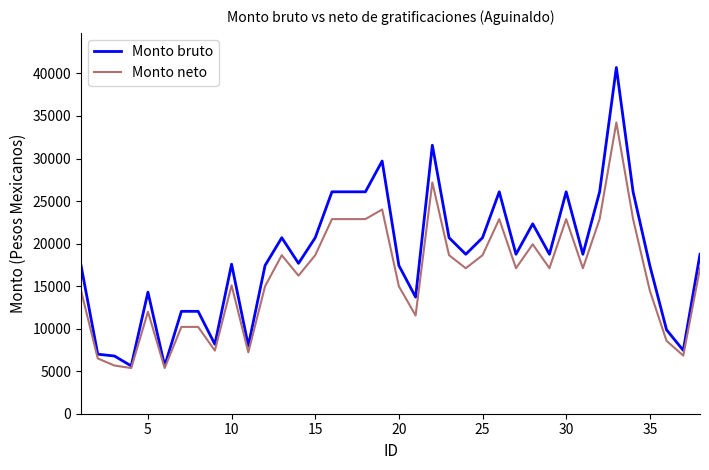

What is the maximum value shown in the chart?

40702.9